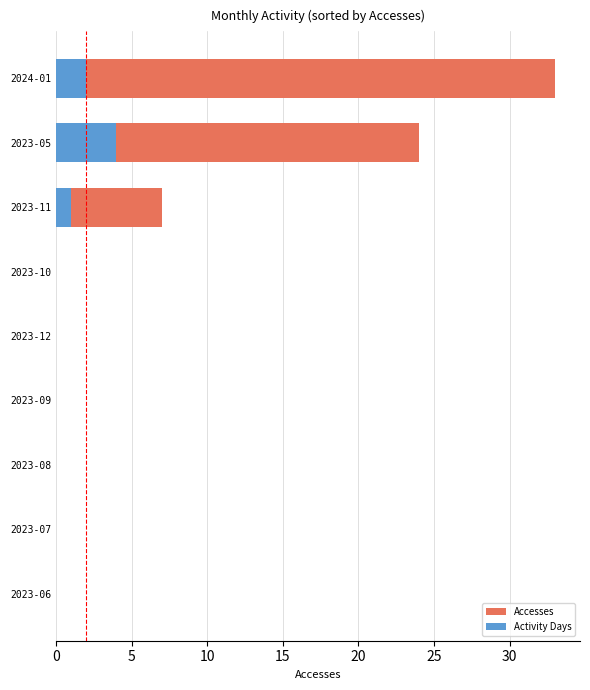

True or false: Accesses has a value of 0 at 2023-09.

True